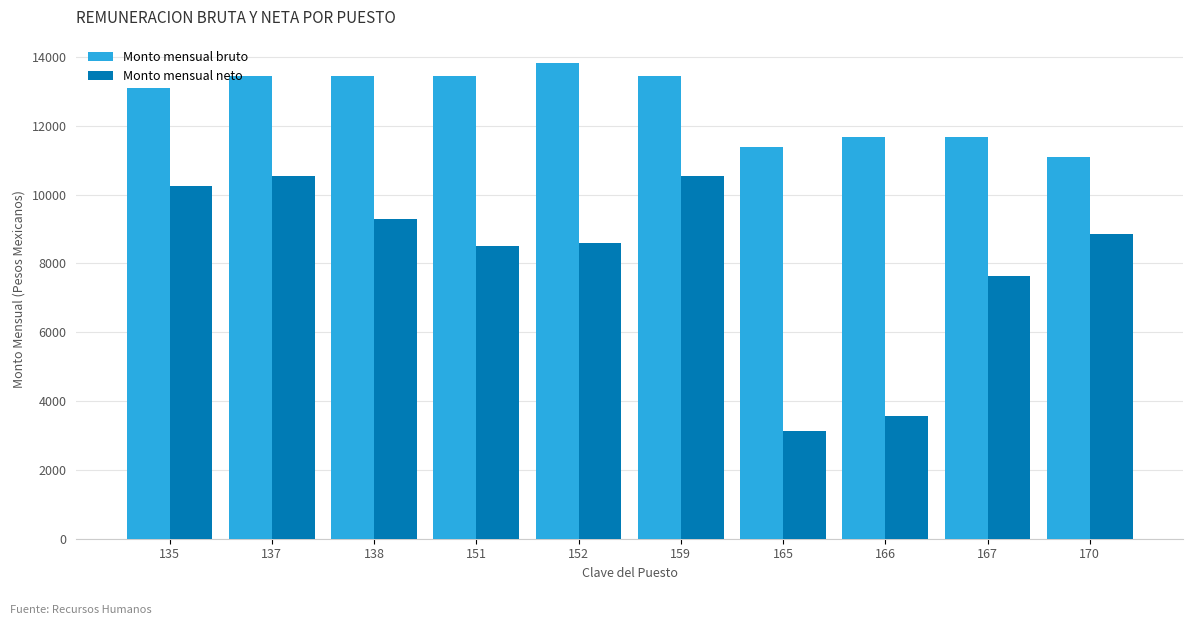

Is it true that Monto mensual bruto equals 18151.6 at 151?

False